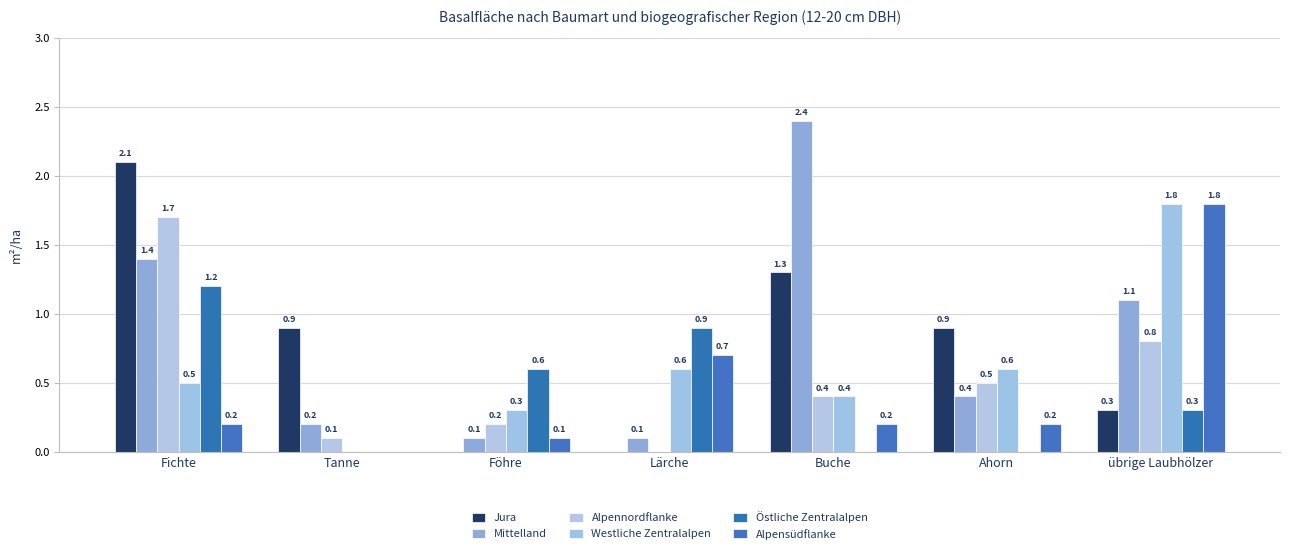

Count the number of categories in the chart.

7